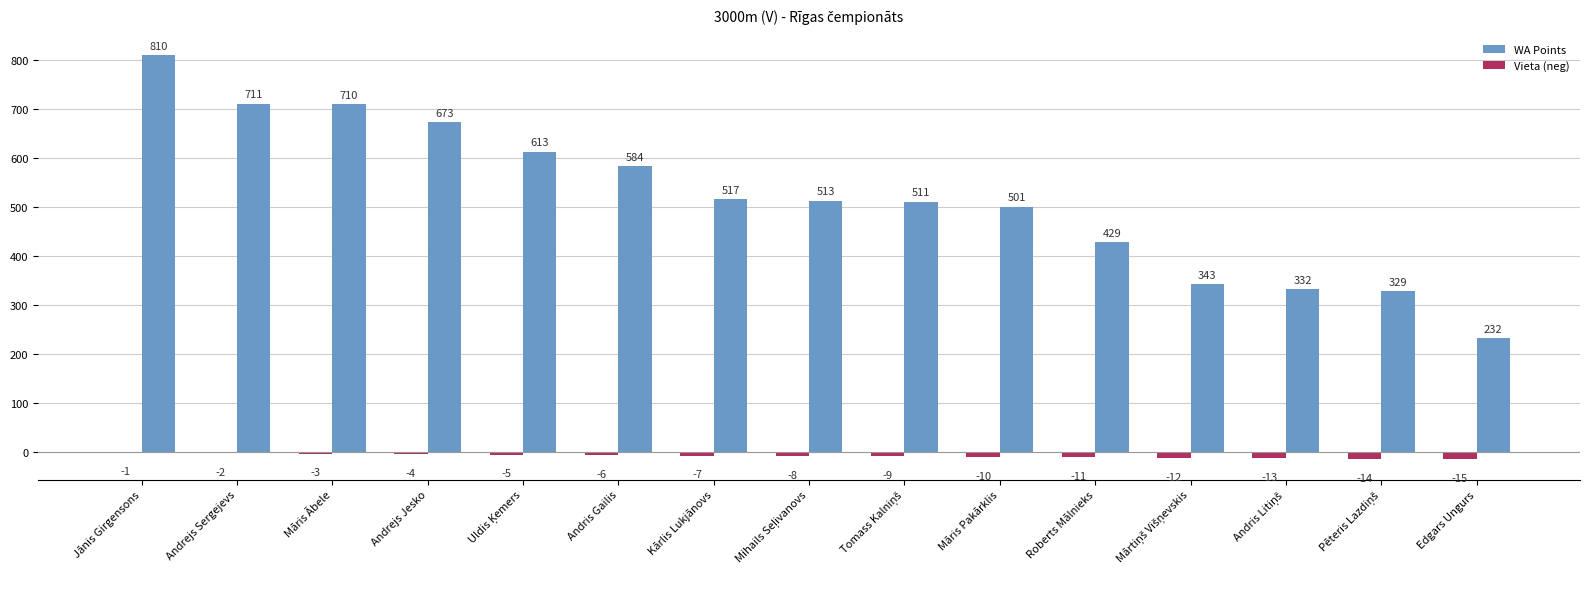

At which label does Vieta (neg) reach its peak?

Jānis Girgensons